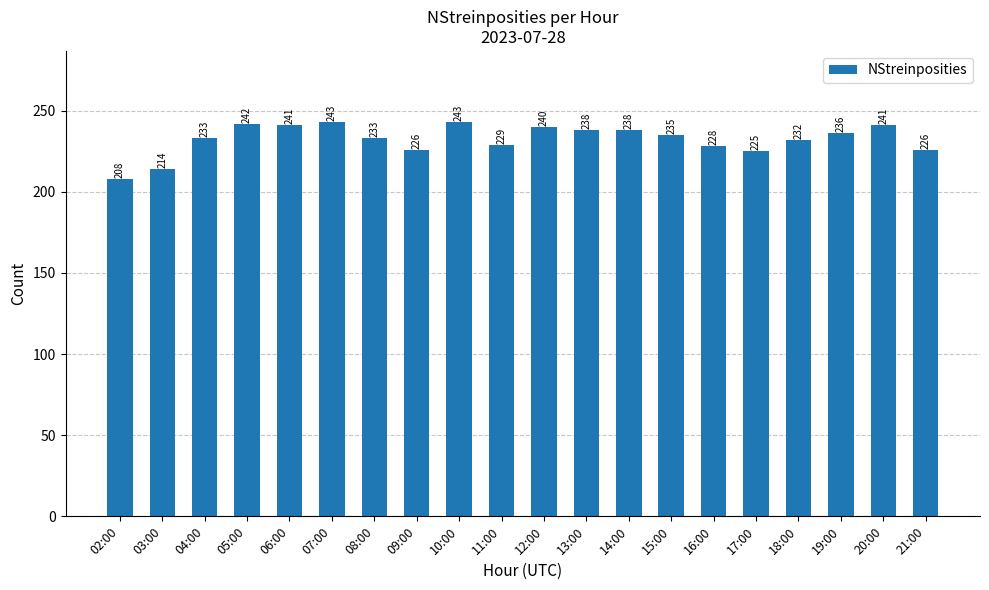

At which label does the data first exceed 235?

05:00